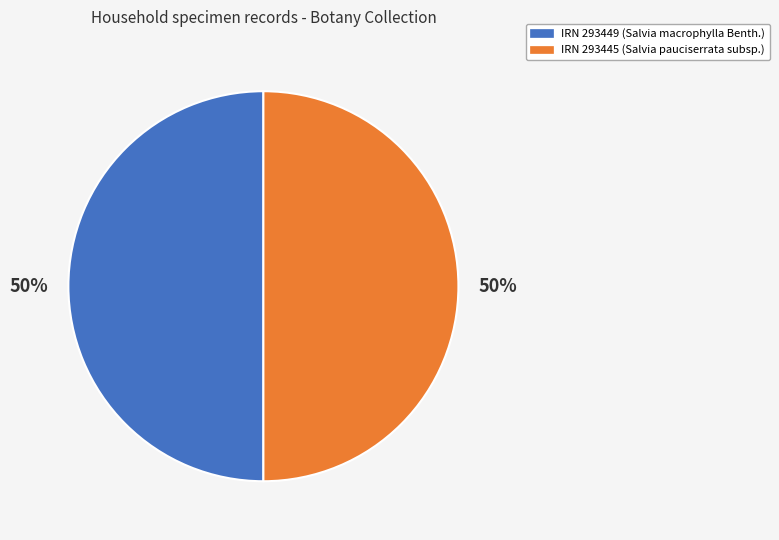

Is it true that IRN 293445 (Salvia pauciserrata subsp.) is 50% of the pie?

True